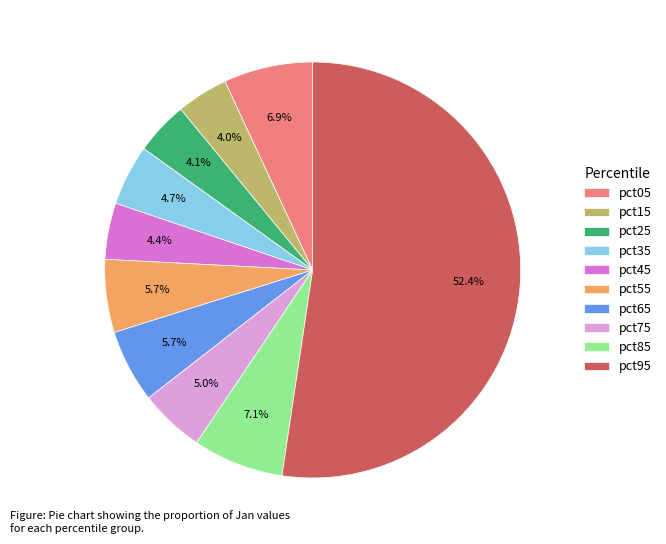

How much of the chart is everything except pct05?

93.1%